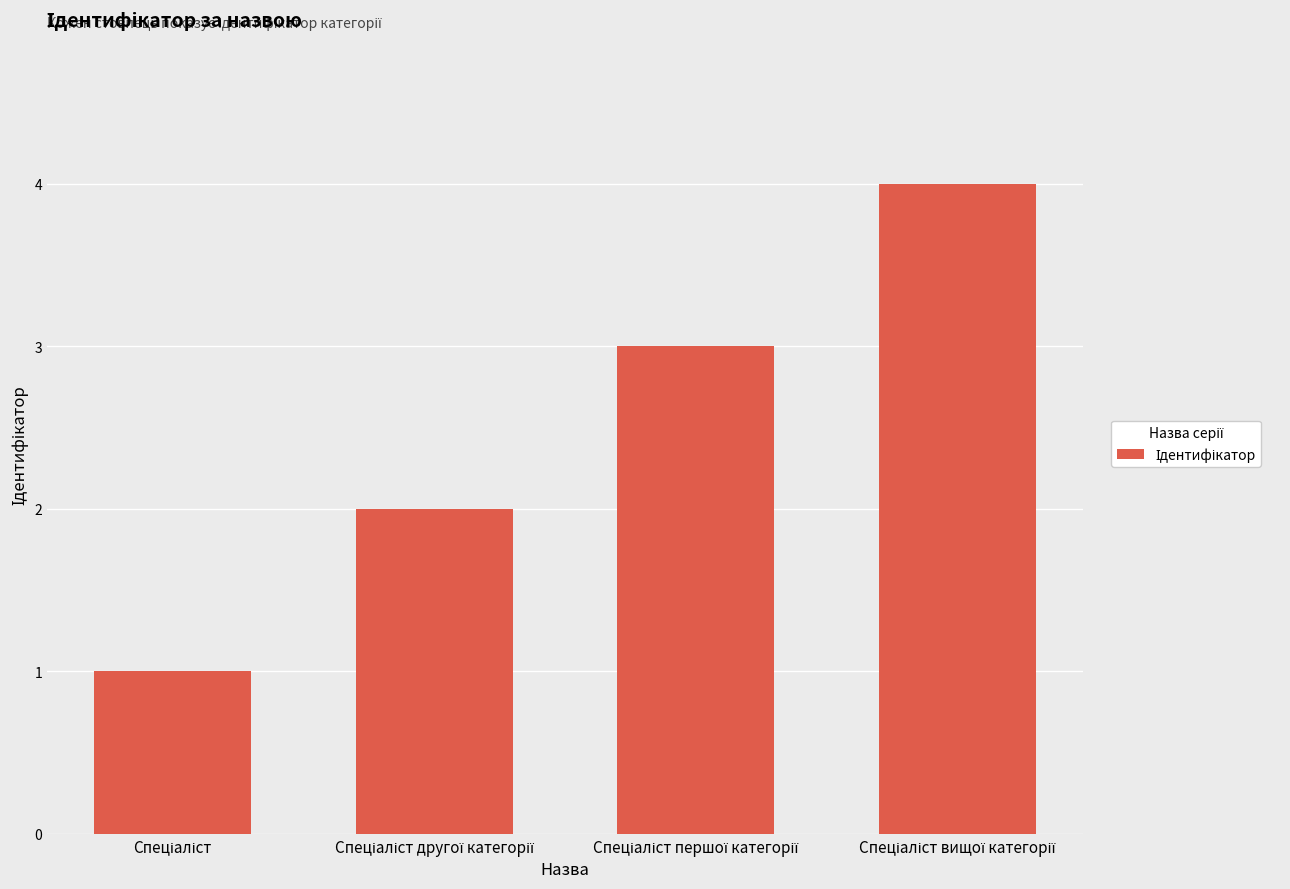

How many bars are there in total?

4